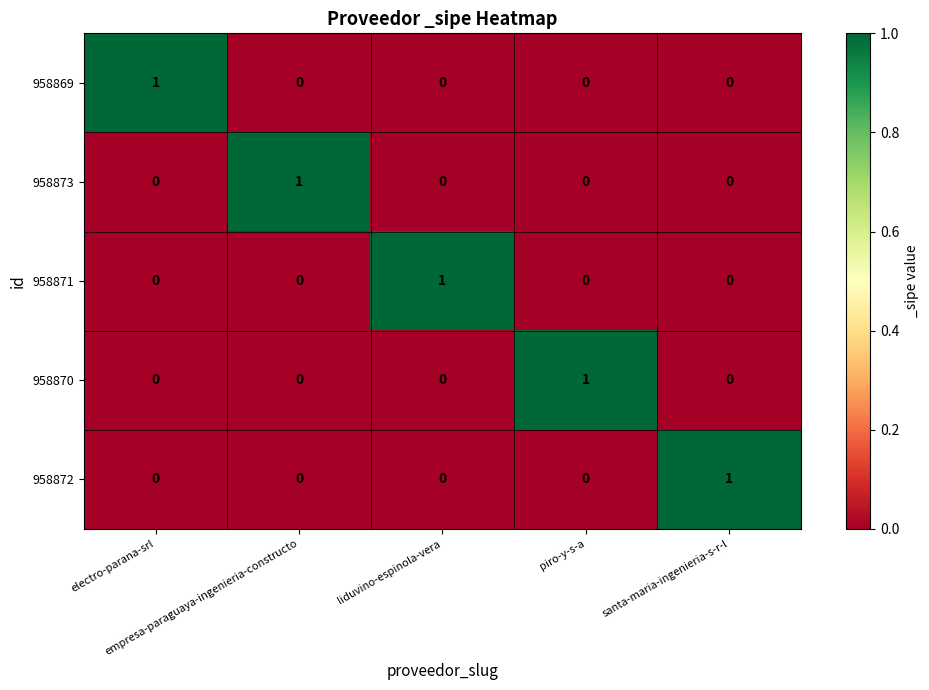

At how many categories does at least one series exceed 0?

5